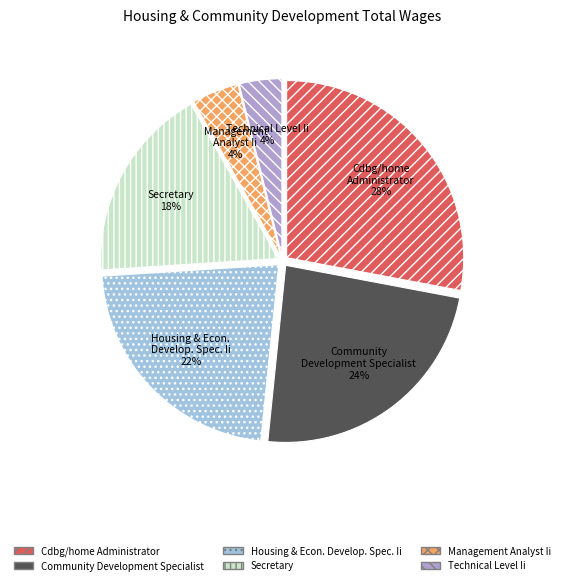

True or false: Housing & Econ. Develop. Spec. Ii accounts for 14% of the total.

False